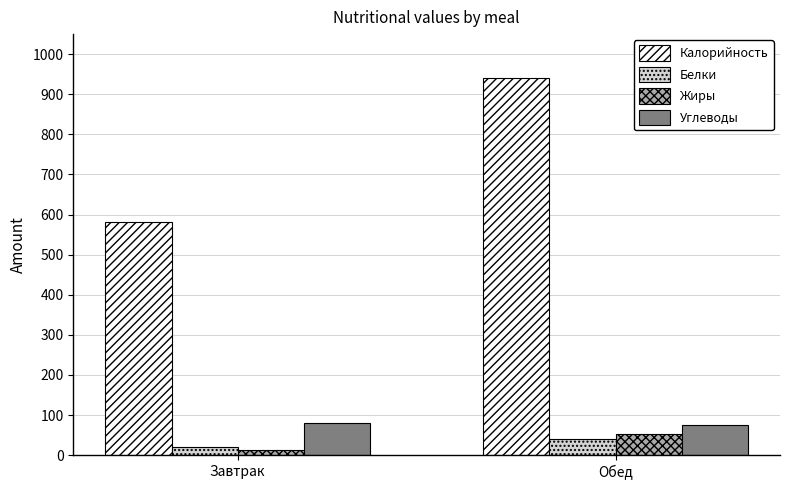

What is the sum of all Жиры values?

65.3